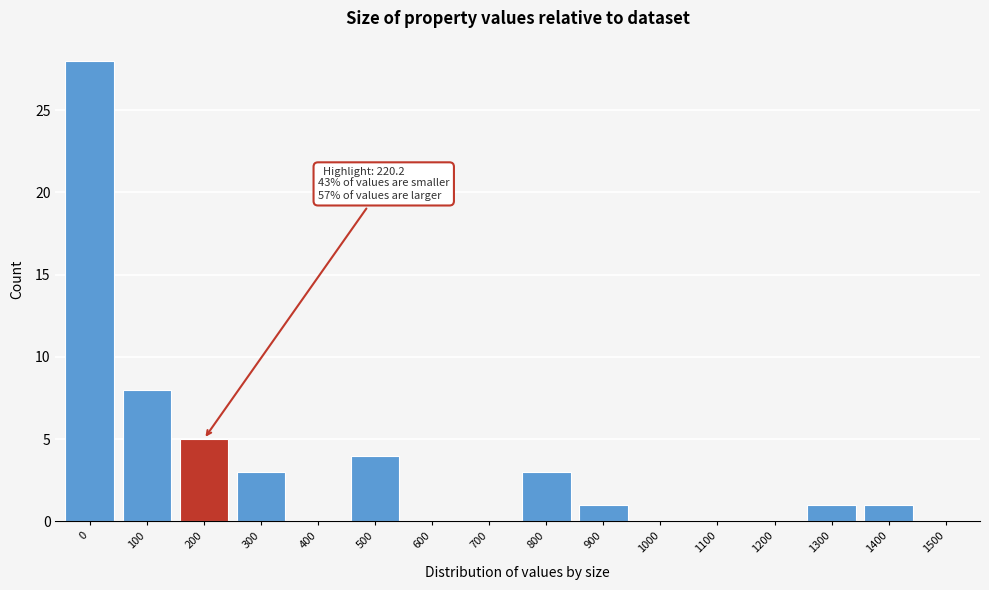

Reading right to left, transcribe all the data shown in this chart.

1500=0	1400=1	1300=1	1200=0	1100=0	1000=0	900=1	800=3	700=0	600=0	500=4	400=0	300=3	200=5	100=8	0=28